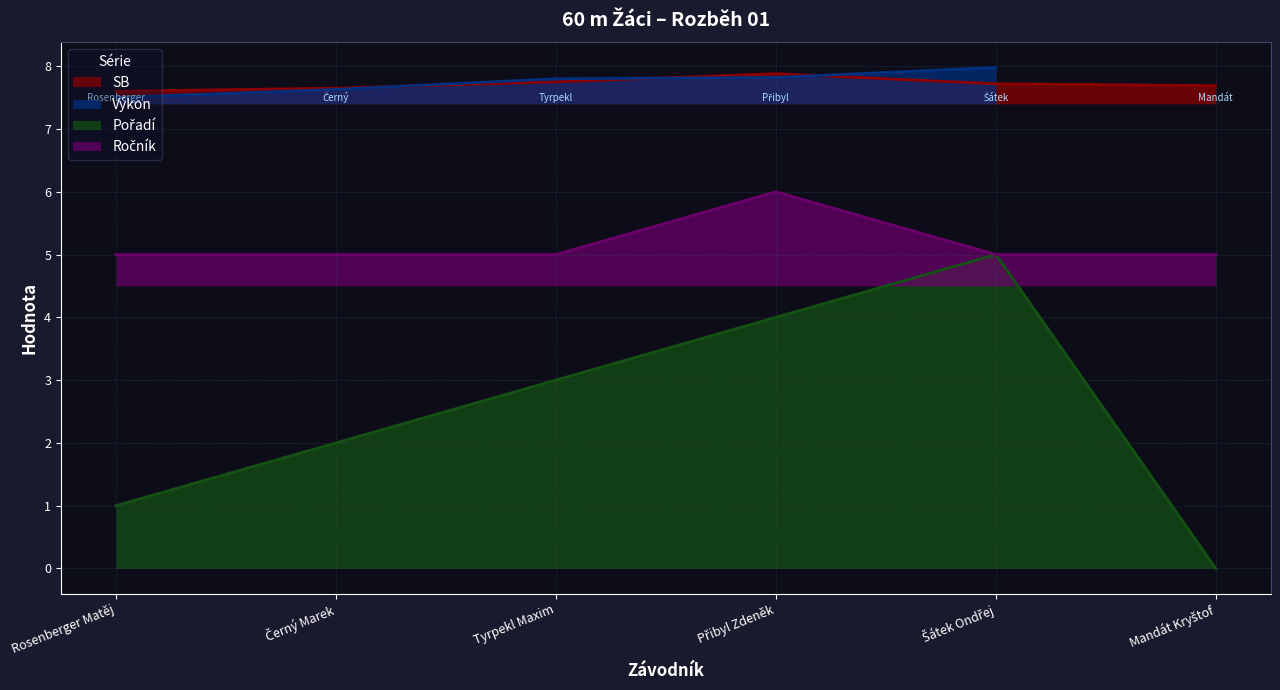

What is the minimum value for SB?

7.6